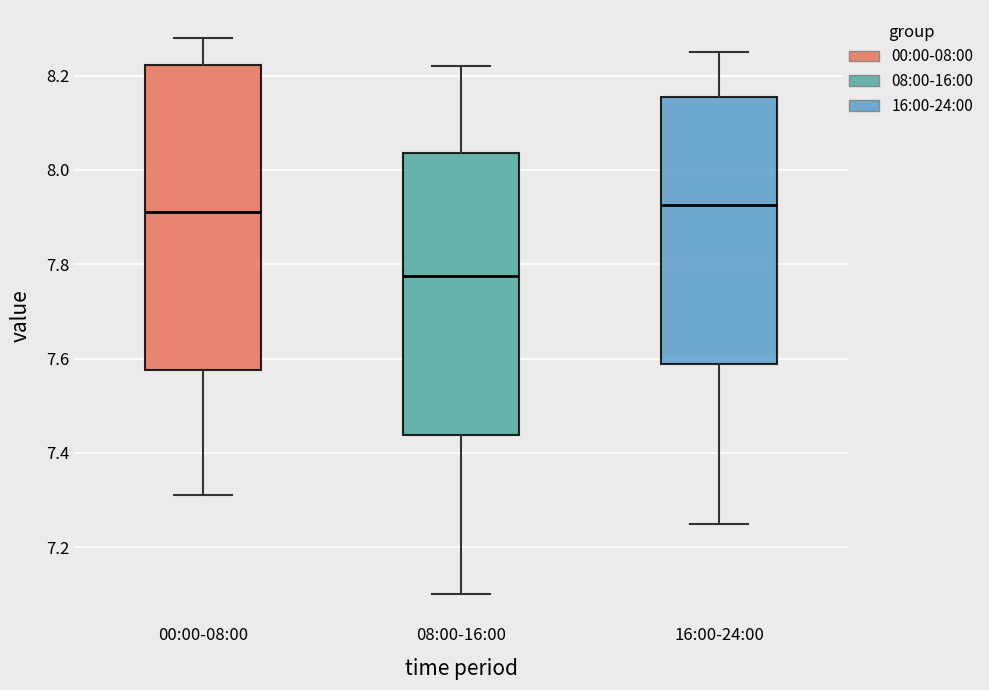

Where does the median line of the box for 16:00-24:00 sit on the y-axis? The values are not printed on the chart, so give them approximately, as read against the axis.

7.92